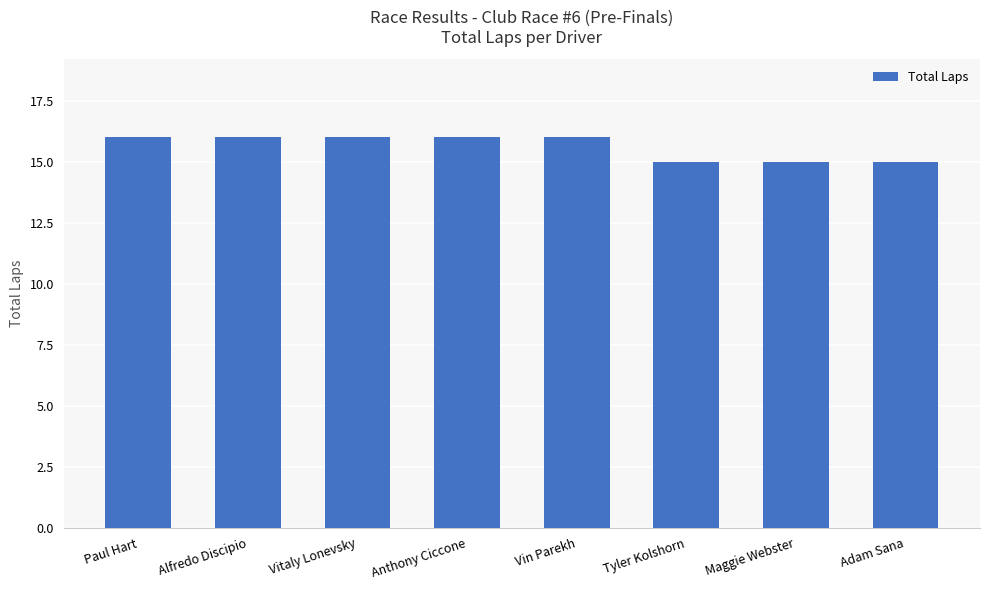

Which has a higher value, Maggie Webster or Alfredo Discipio?

Alfredo Discipio